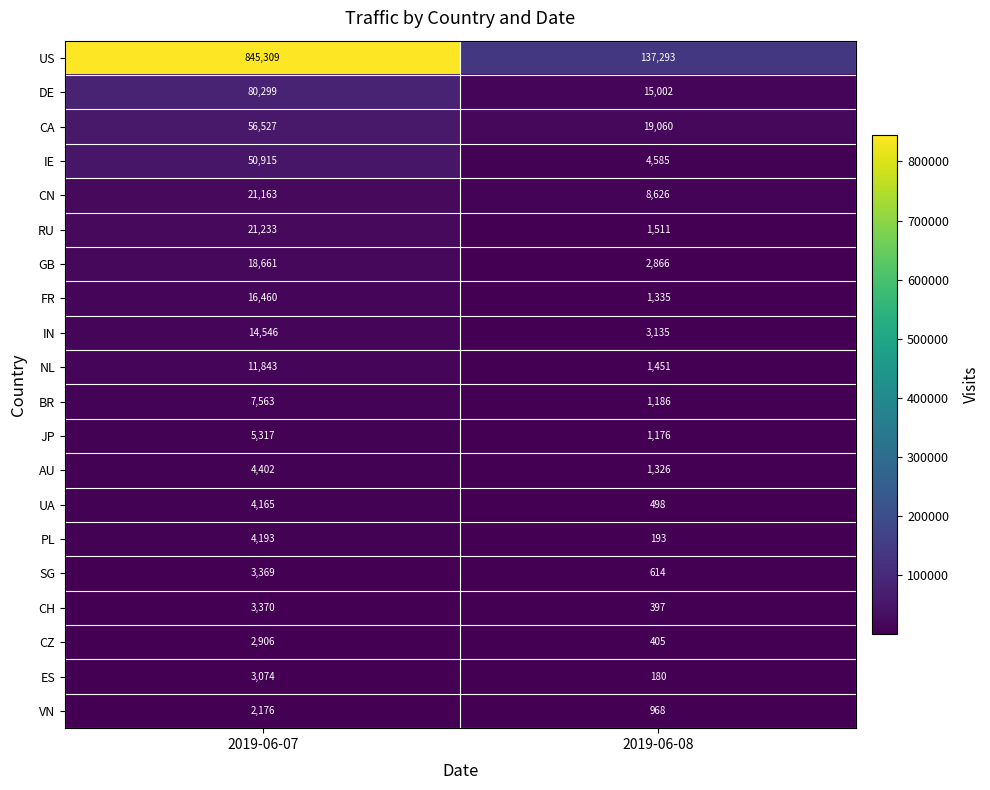

What is the spread (max minus min) of values at 2019-06-07?

843133